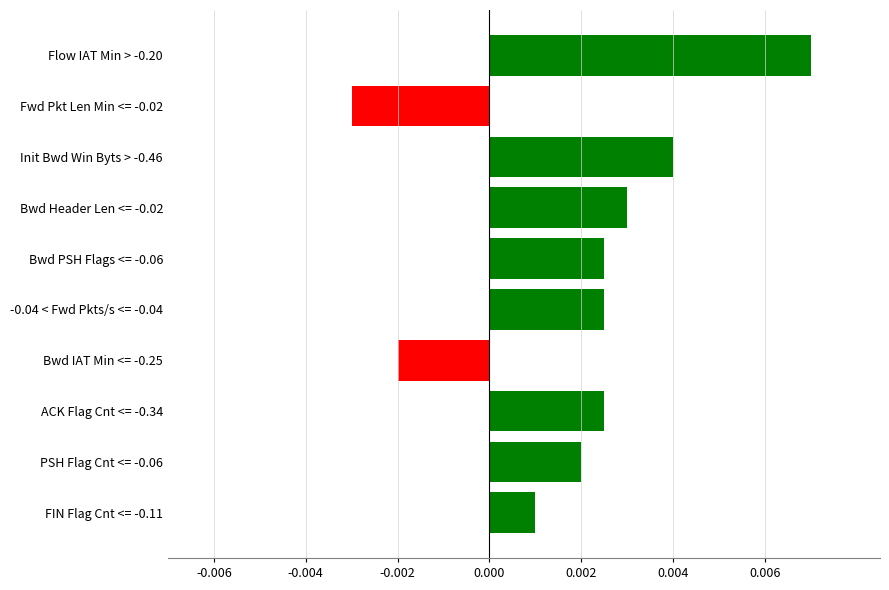

How many values are between 0 and 1?

8